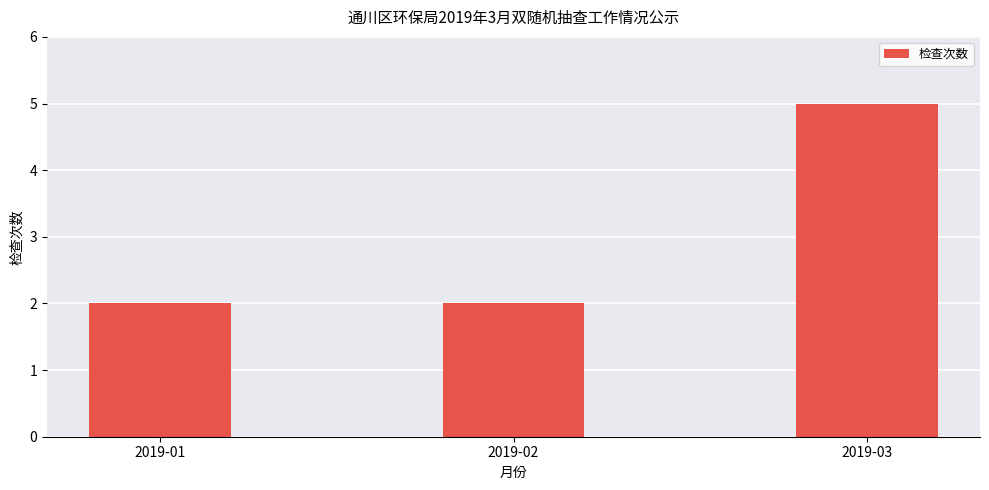

True or false: the data shows 2 at 2019-01.

True